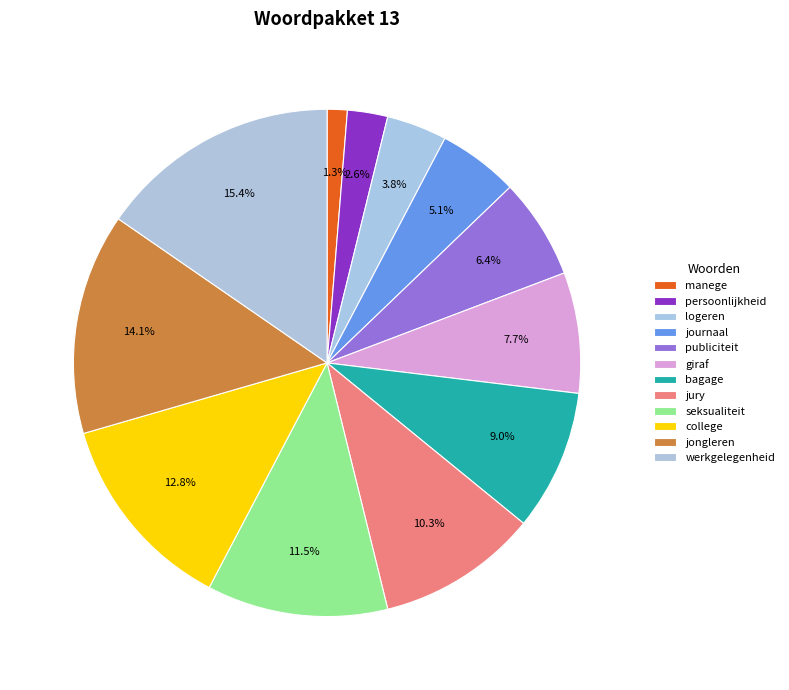

Which slice is the smallest?

manege